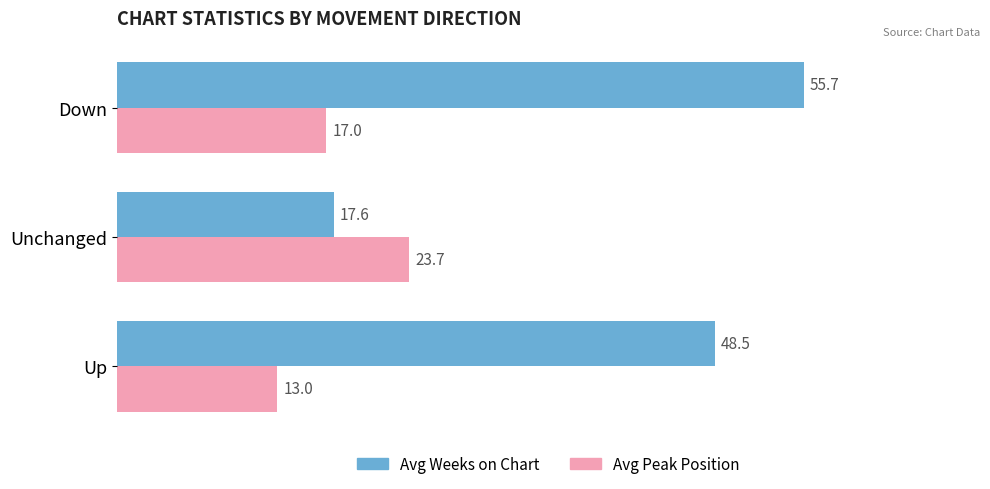

The value of Avg Weeks on Chart at Unchanged is 9.9. True or false?

False